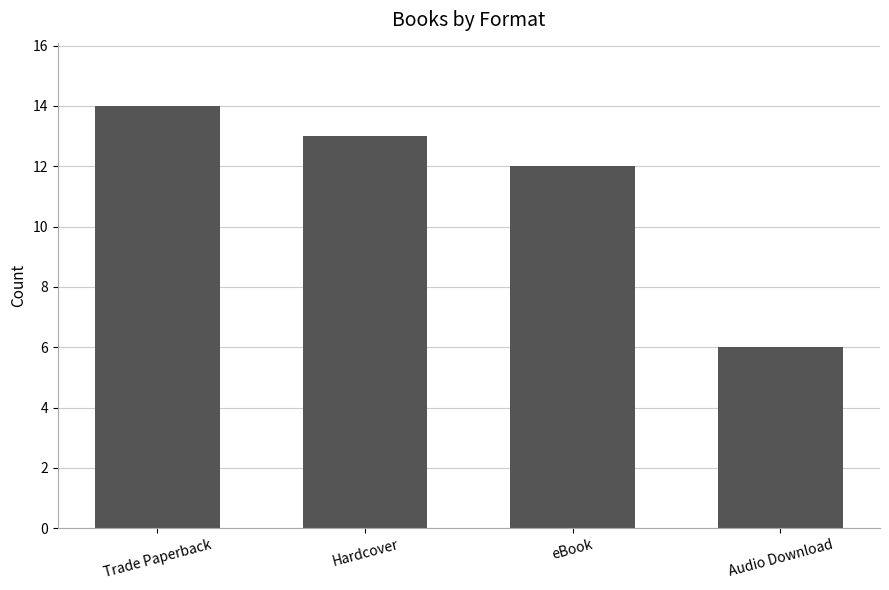

What is the value of the 2nd bar from the left?

13